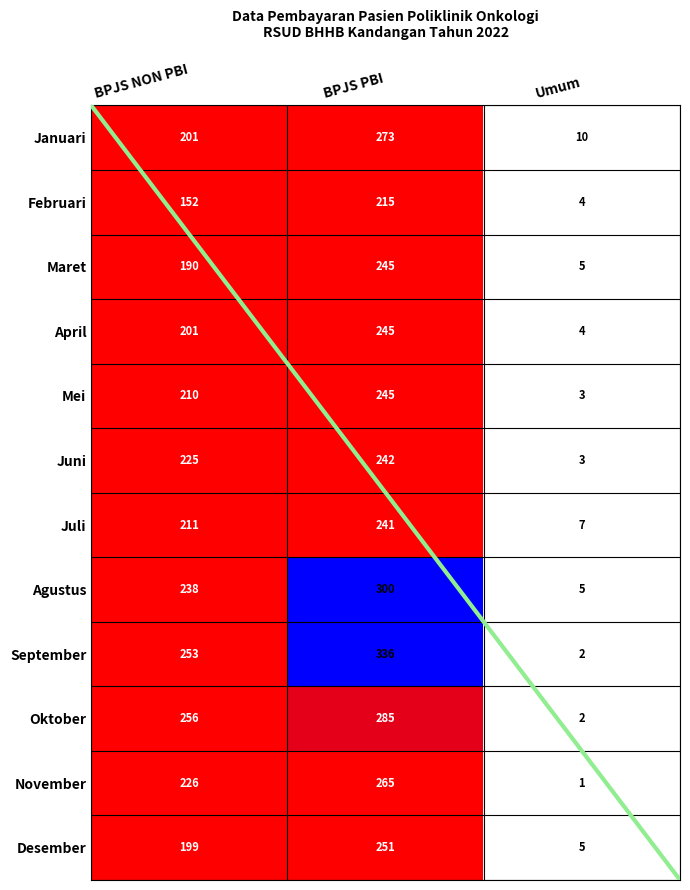

At which category is the sum across all series the highest?

BPJS PBI